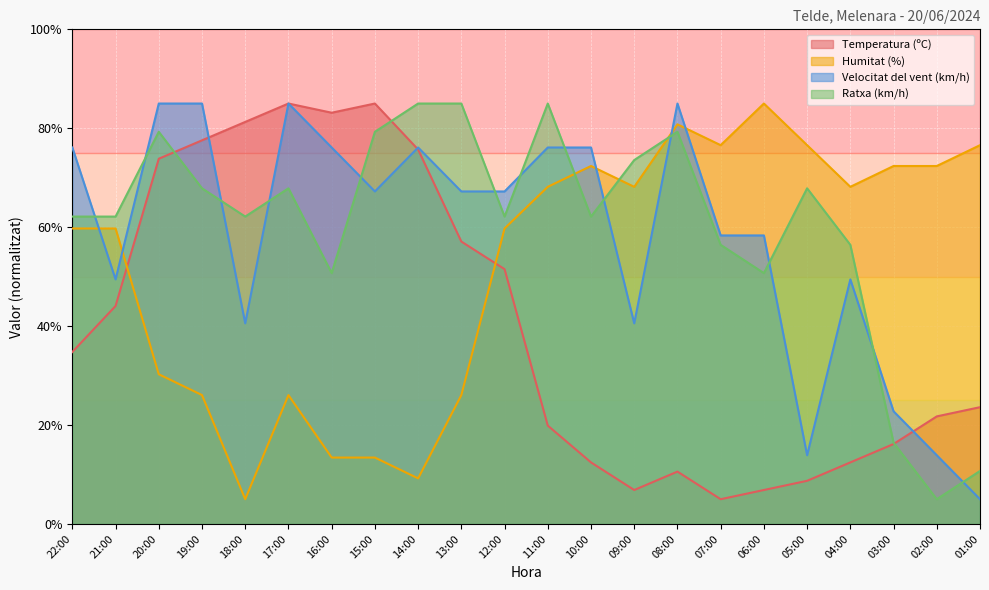

How many lines are shown in the chart?

4